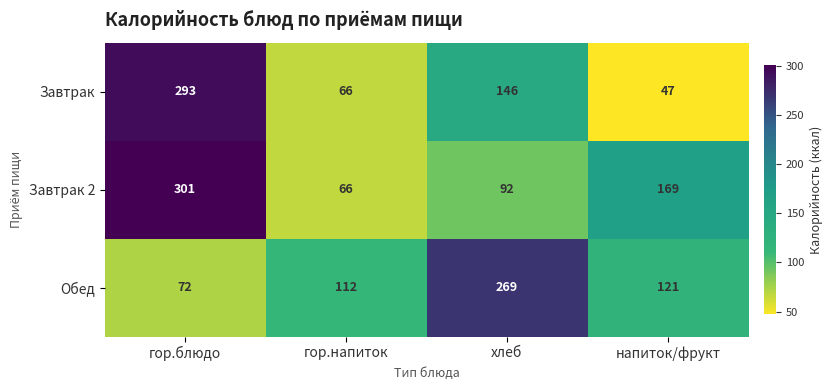

Count the number of categories in the chart.

4